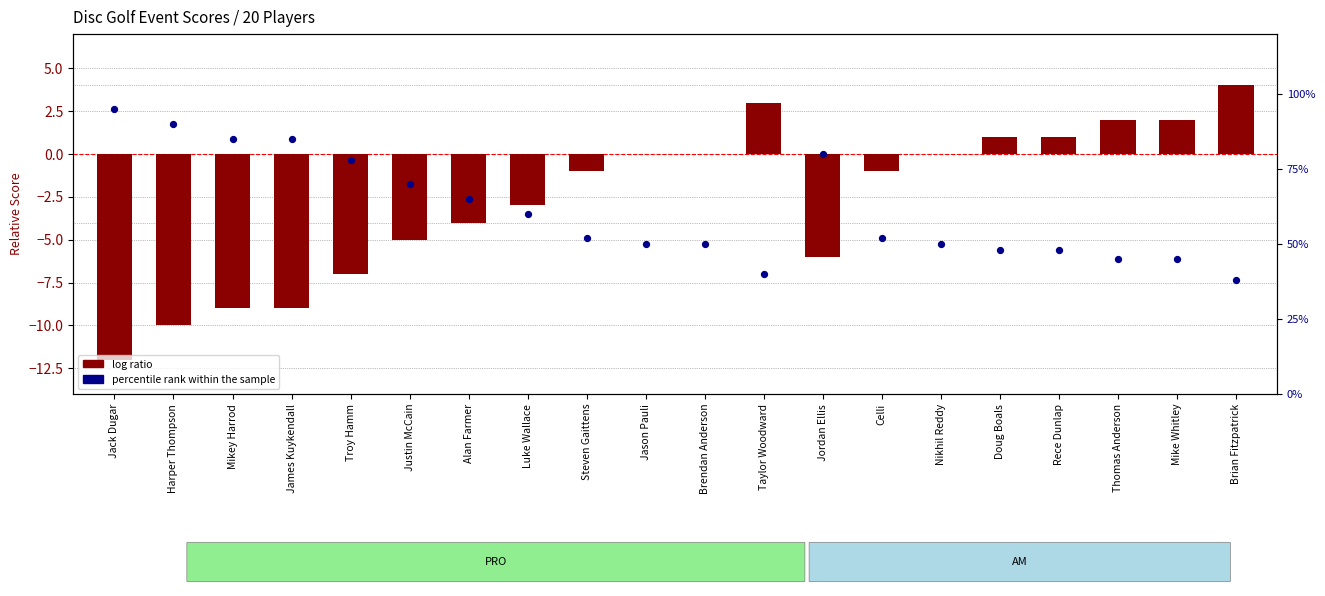

Which series has the largest total across all categories?

percentile rank within the sample